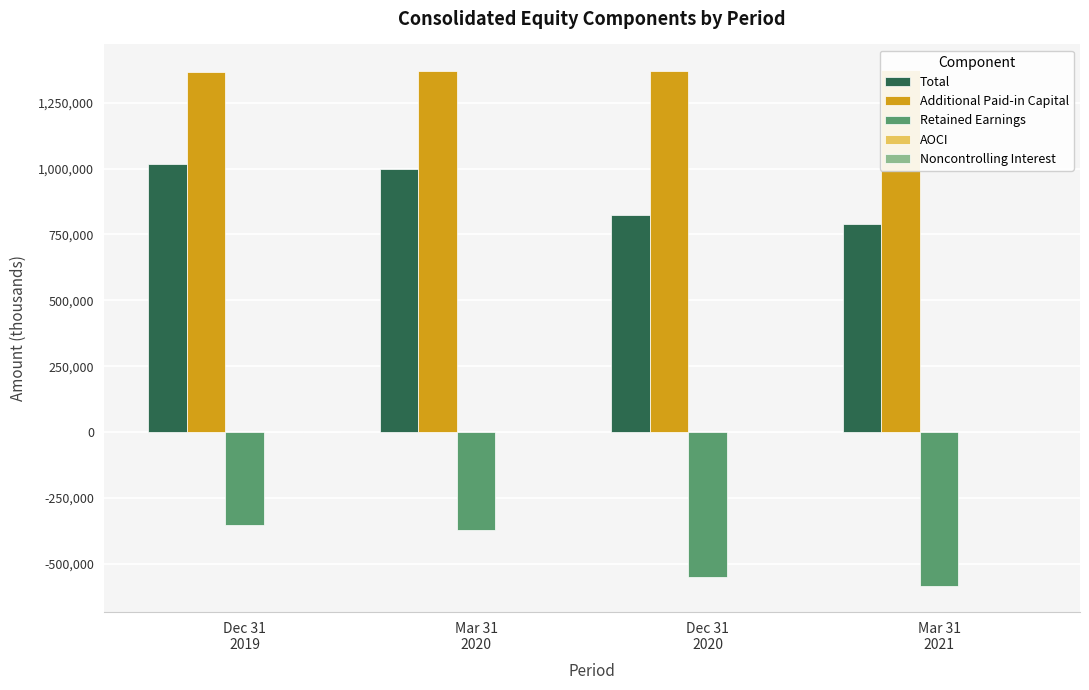

True or false: Additional Paid-in Capital has a value of 806280 at Mar 31
2020.

False